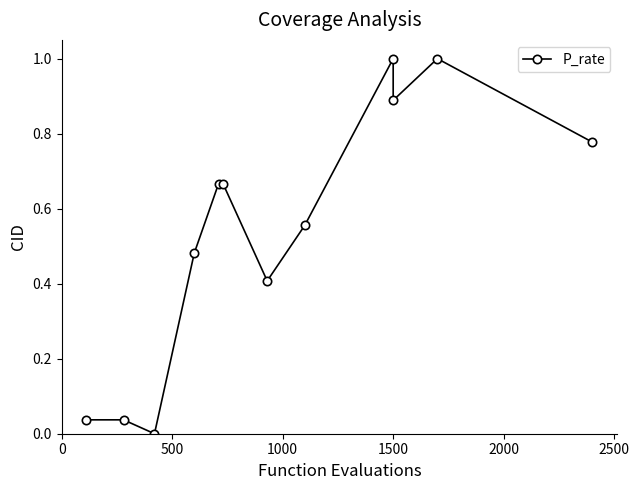

What is the difference between the maximum and minimum values?

1.0